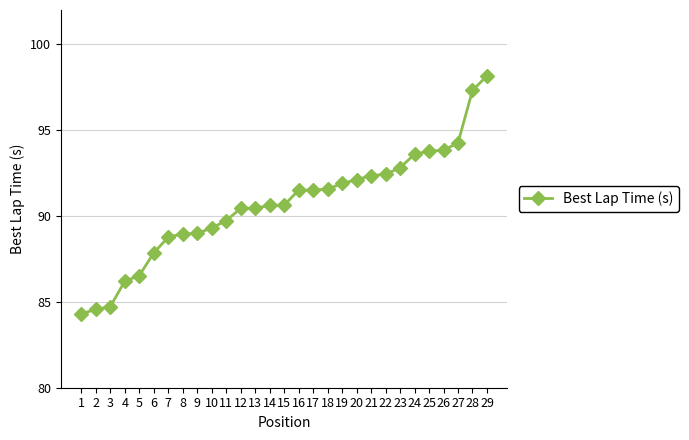

The value at 16 is 91.5. True or false?

True